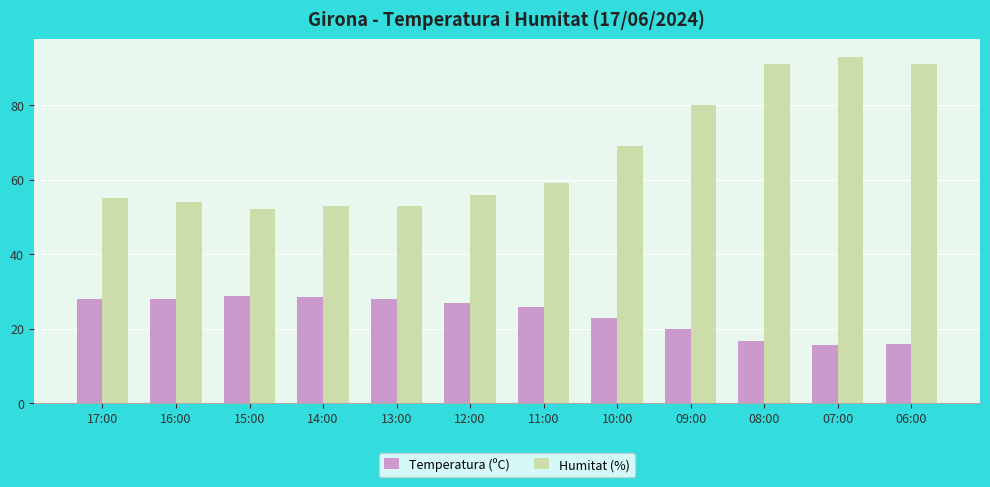

The Temperatura (ºC) series shows 41.6 at 13:00. True or false?

False